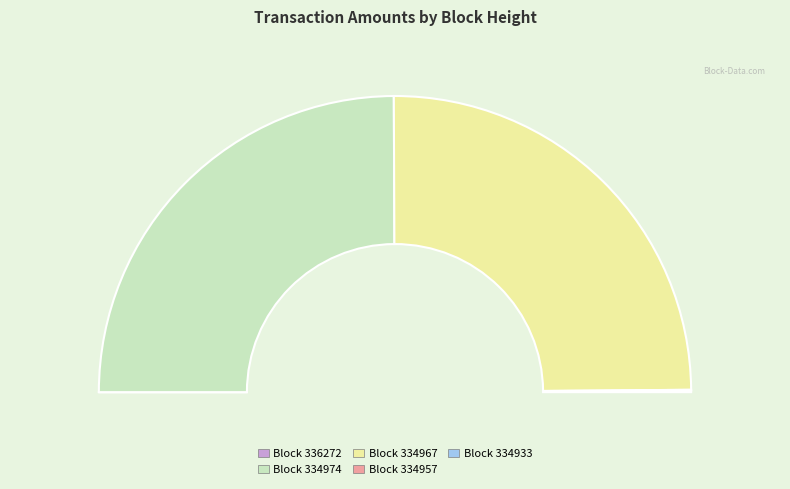

To the nearest percent, what is the difference between the 334974 and 334957 slice percentages?

50%